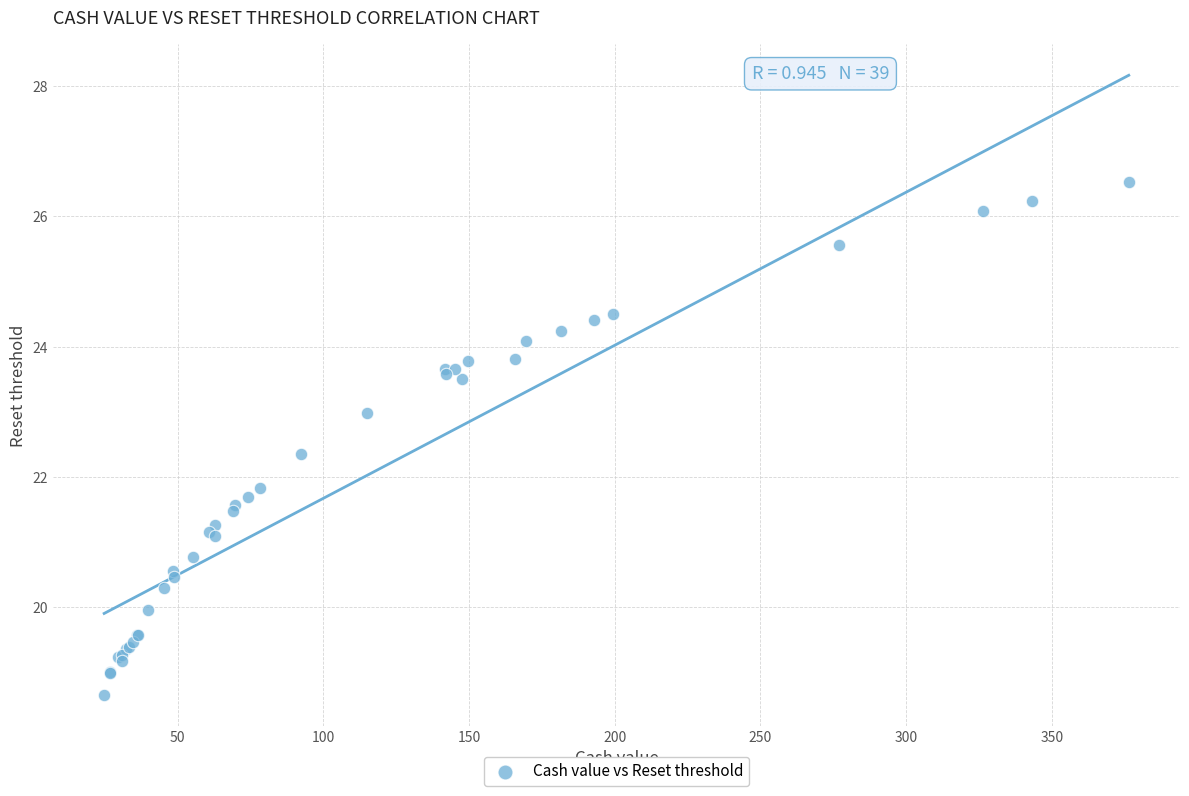

What Y value in the scatter plot is closest to 22?

21.8